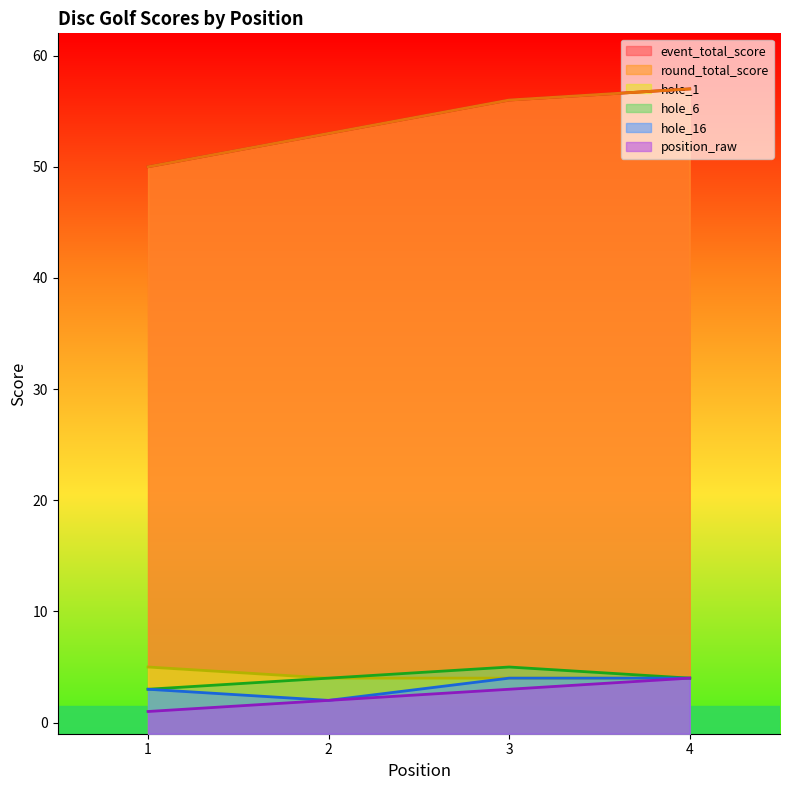

Reading left to right, transcribe all the data shown in this chart.

event_total_score: 1=50	2=53	3=56	4=57
round_total_score: 1=50	2=53	3=56	4=57
hole_1: 1=5	2=4	3=4	4=4
hole_6: 1=3	2=4	3=5	4=4
hole_16: 1=3	2=2	3=4	4=4
position_raw: 1=1	2=2	3=3	4=4